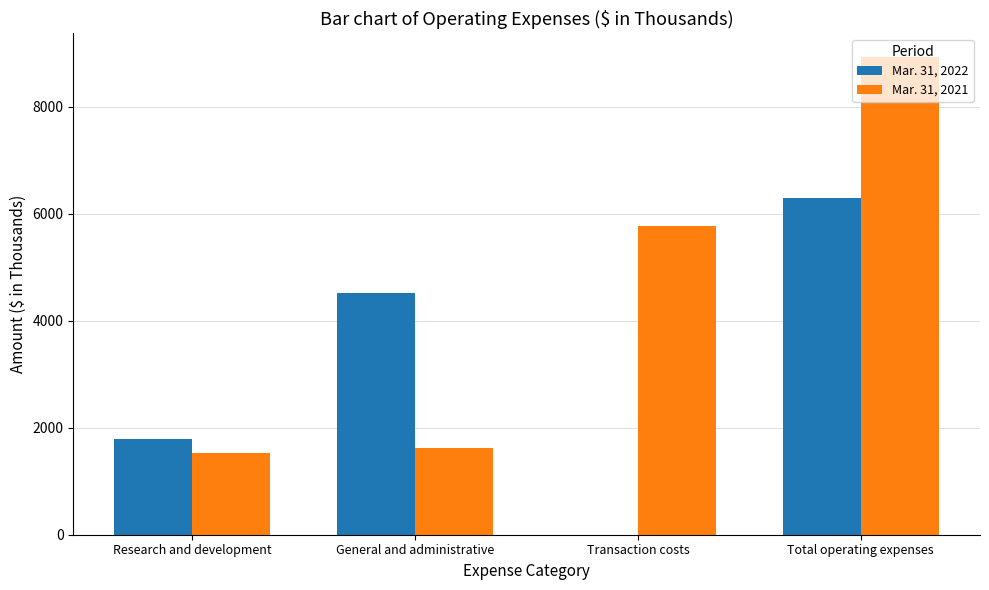

Which category has the highest value in the Mar. 31, 2022 series?

Total operating expenses